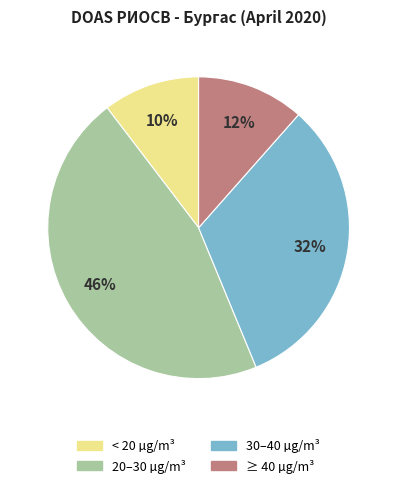

Count the number of slices in the pie.

4